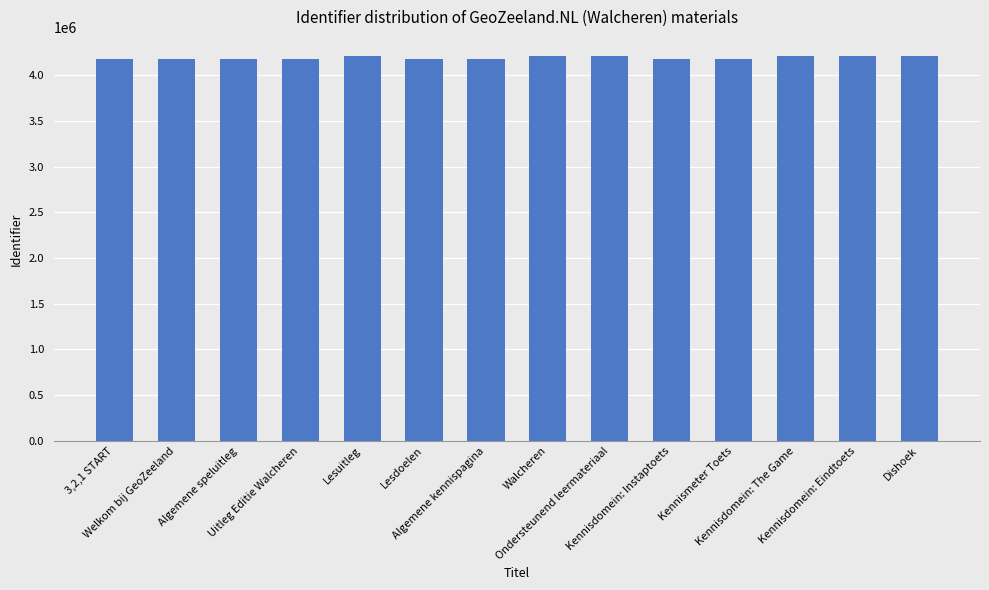

What is the value of the 6th bar from the left?

4177613